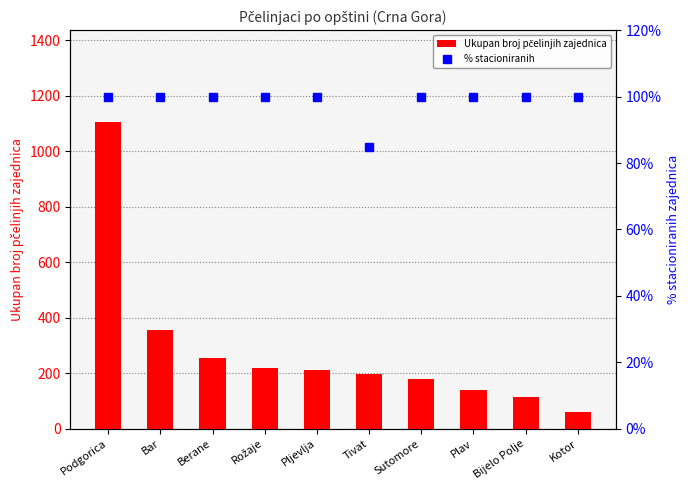

What is the total value across all series at Tivat?

281.8